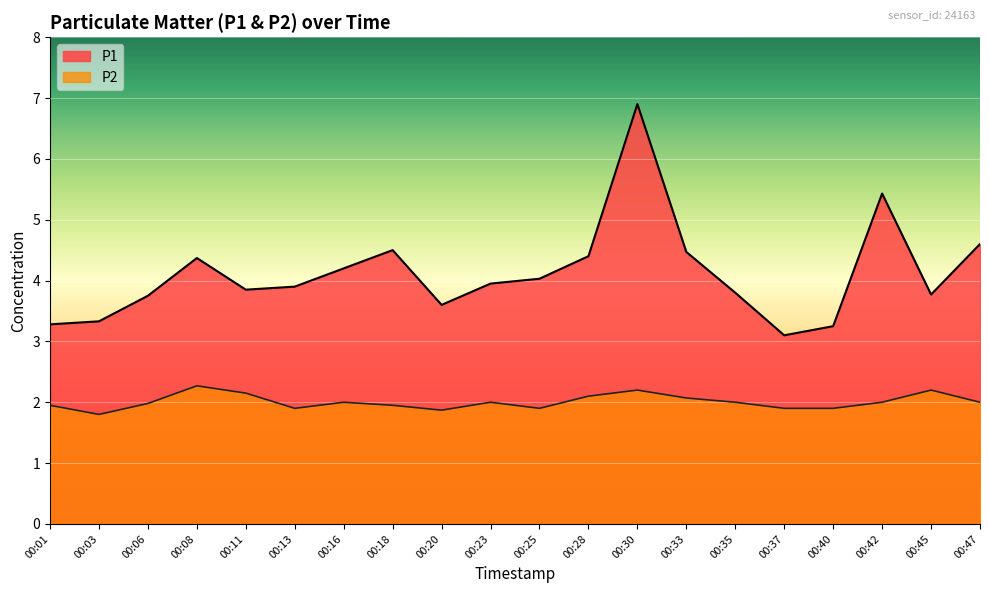

List the series in order of their overall mean, lowest first.

P2, P1